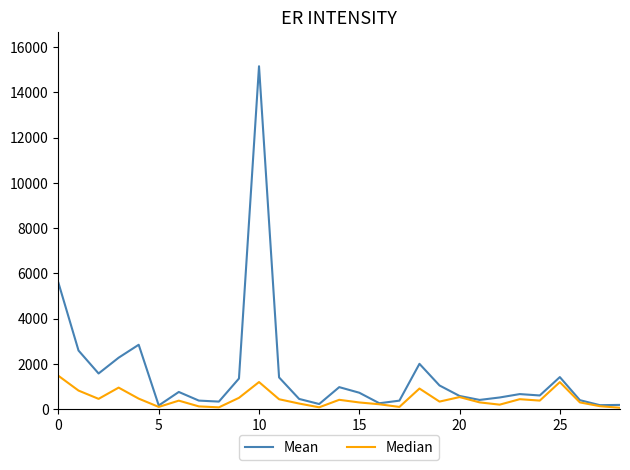

What is the maximum value shown in the chart?

15150